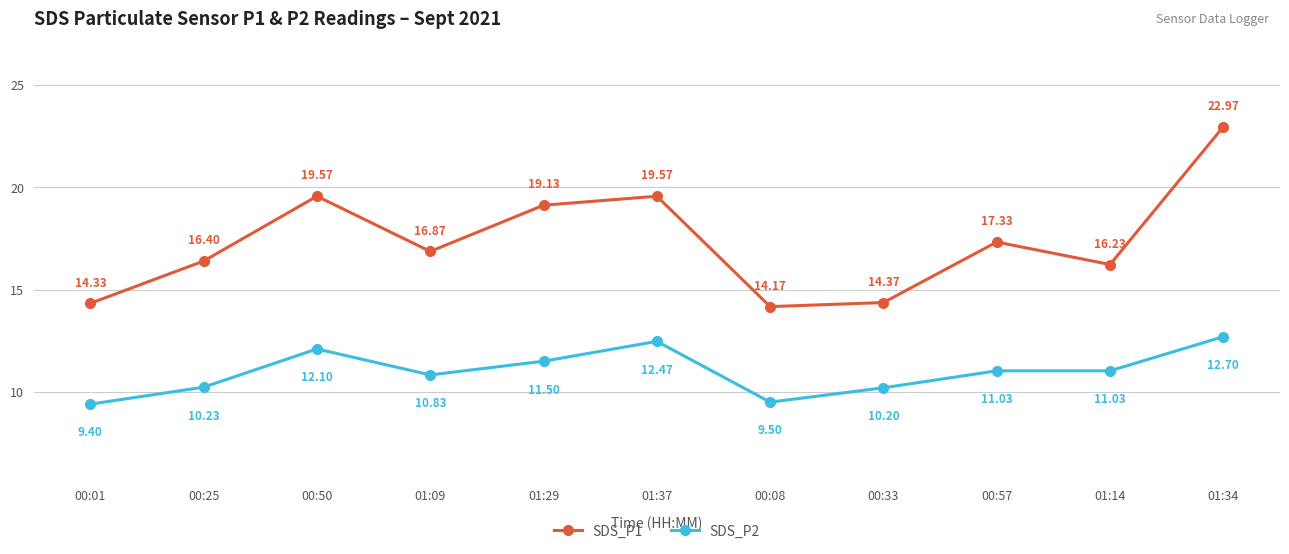

How many lines are shown in the chart?

2